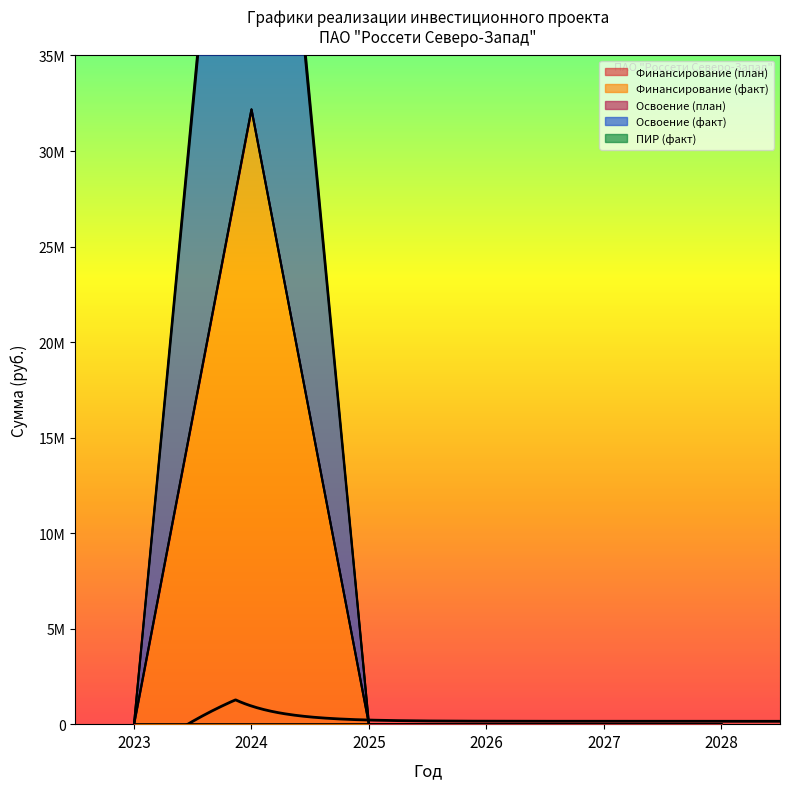

Is the value of ПИР (факт) at 2028 greater than the value of Финансирование (факт) at 2025?

No